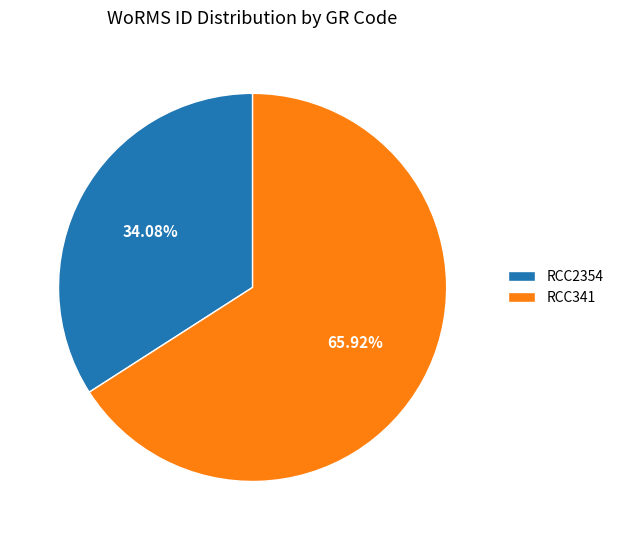

To the nearest percent, what percentage of the pie is RCC341?

66%